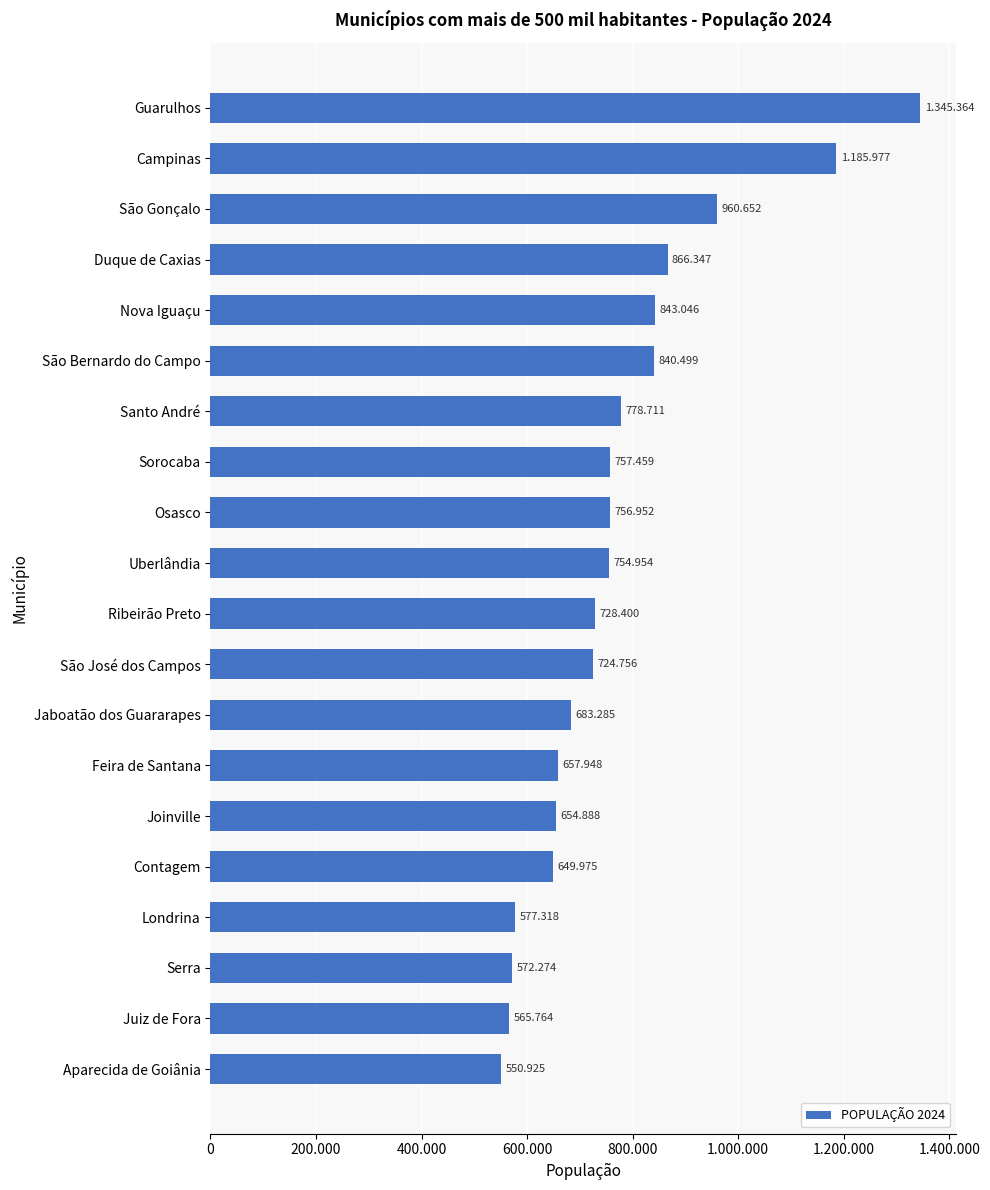

Does the chart contain any negative values?

No